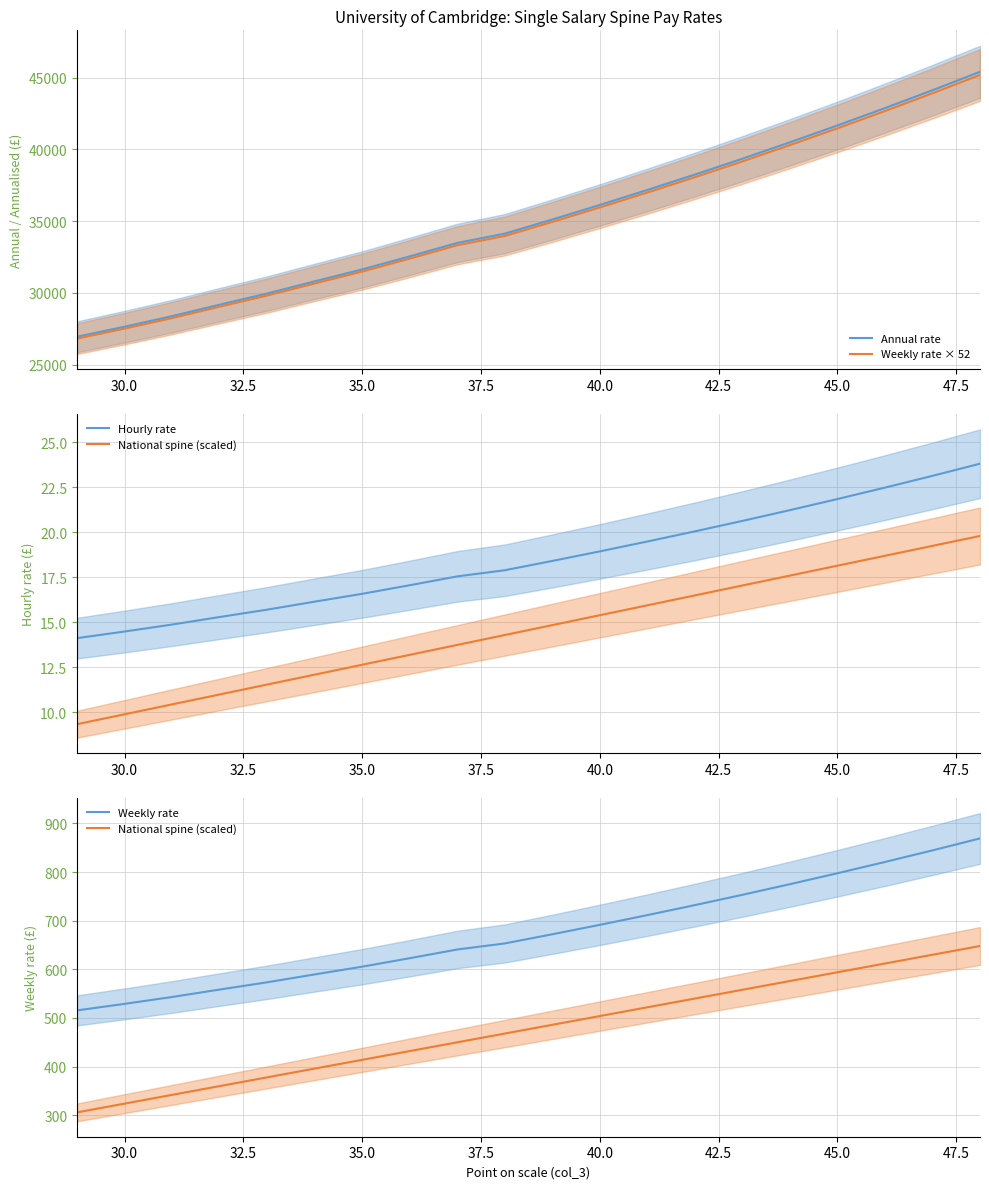

Which series has the largest total across all categories?

Annual rate